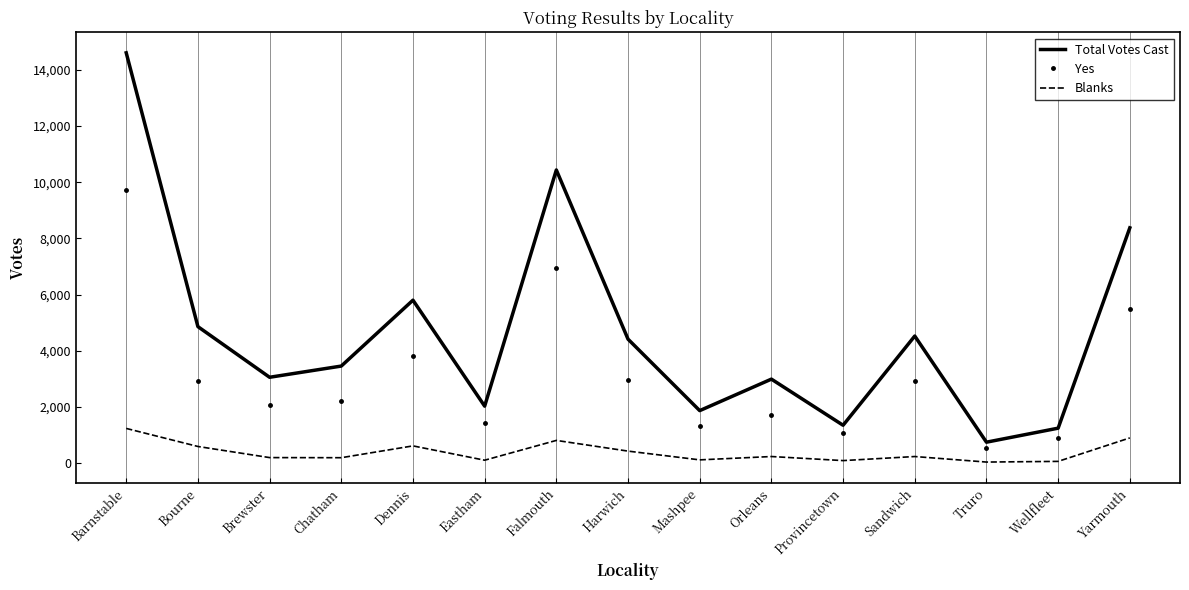

What is the spread (max minus min) of values at Falmouth?

9633